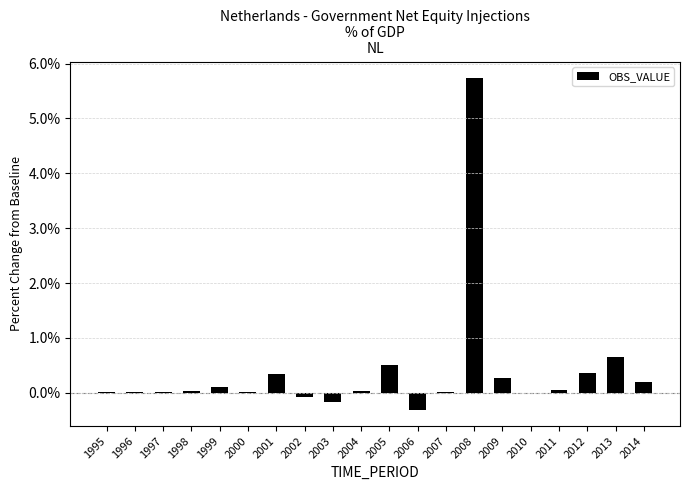

Which has a higher value, 2013 or 2001?

2013